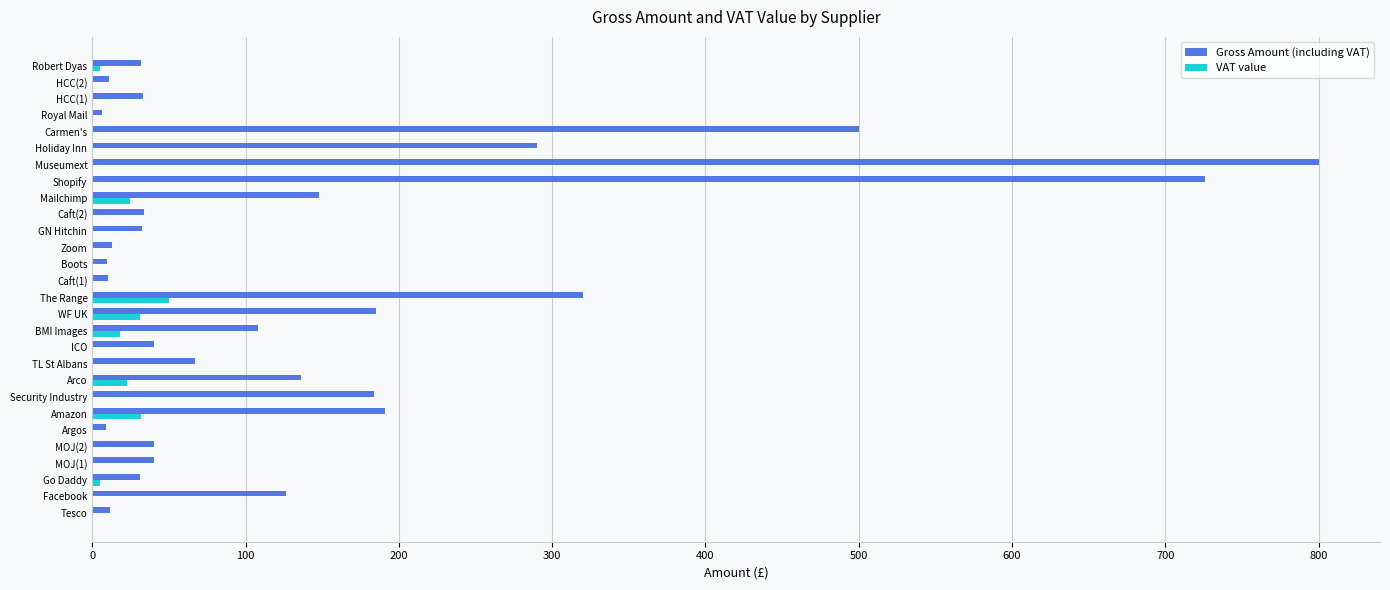

Read the Gross Amount (including VAT) value at BMI Images.

108.0